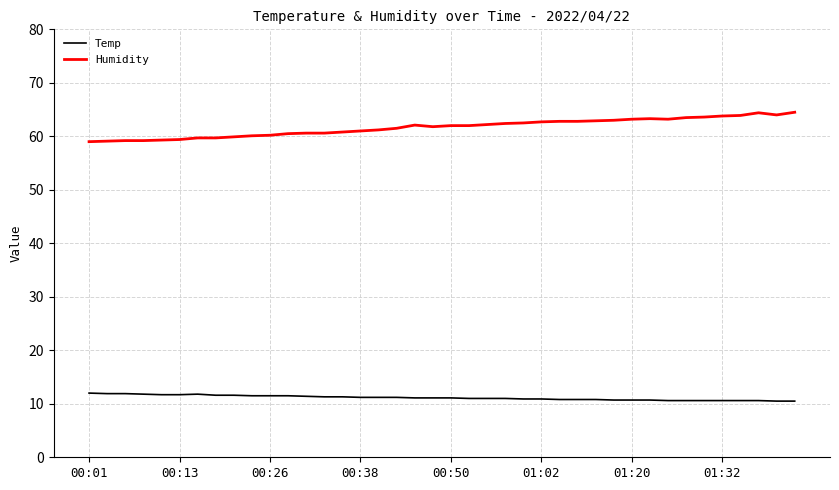

What is the maximum value for Humidity?

64.5